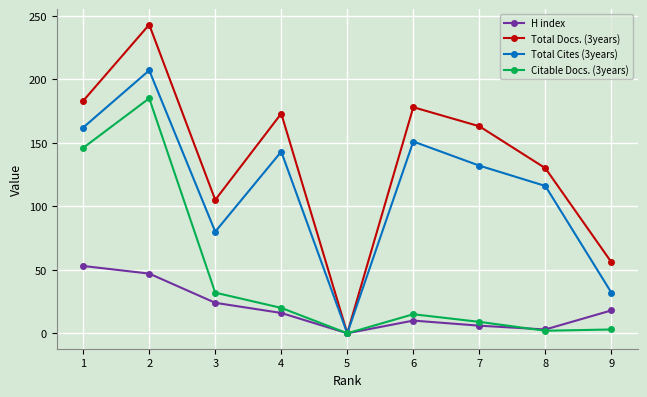

Does the chart display data point markers on the line(s)?

Yes